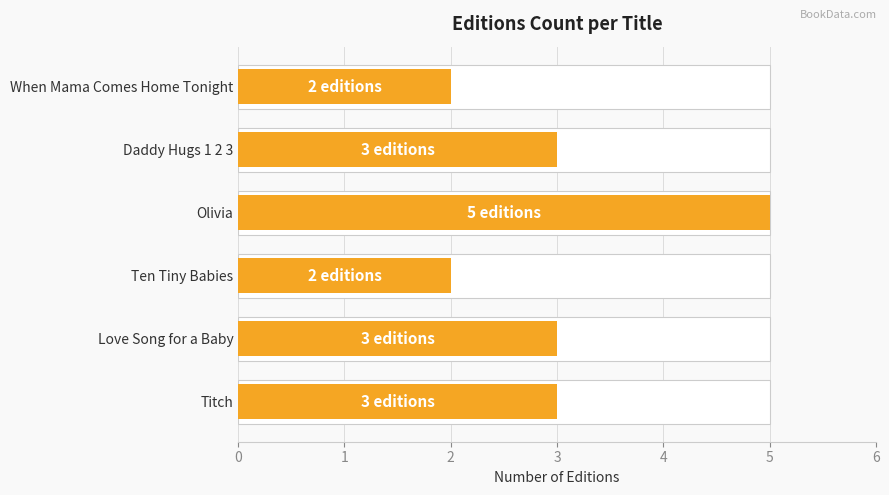

What is the ratio of the value at Love Song for a Baby to the value at Titch?

1.0